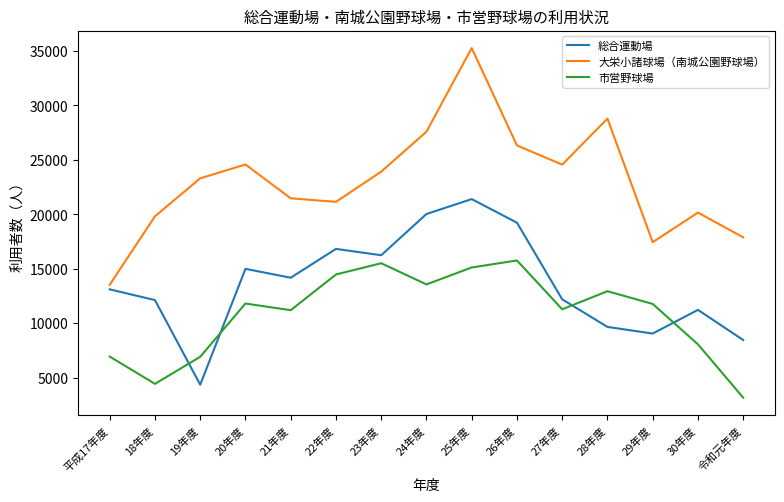

What is the difference between the maximum and minimum values in the 市営野球場 series?

12593